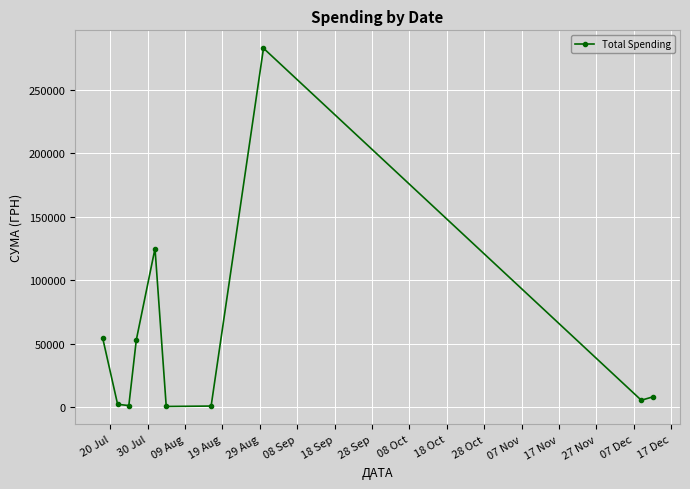

What is the greatest value displayed?

282495.1